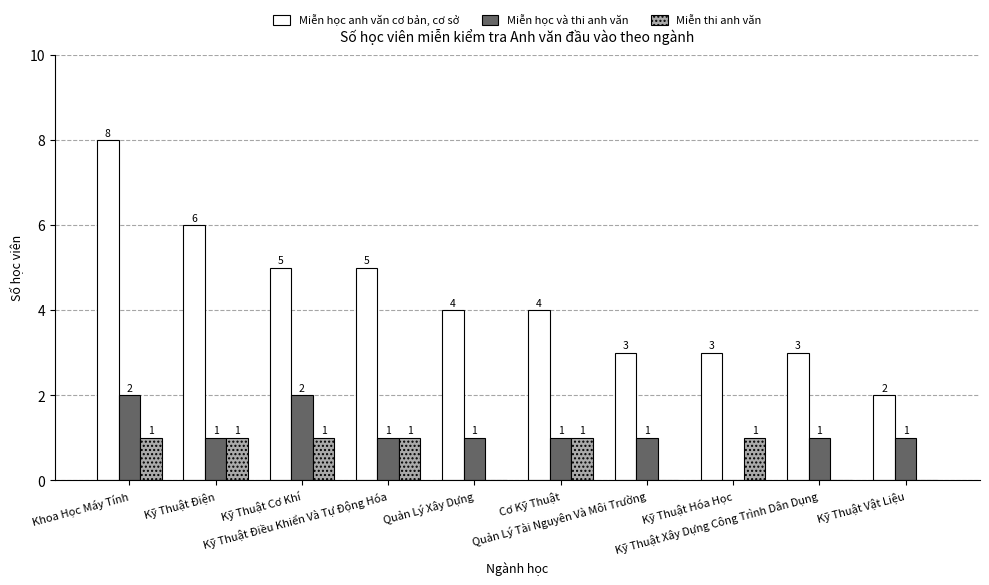

What are all the series names shown in the legend?

Miễn học anh văn cơ bản, cơ sở, Miễn học và thi anh văn, Miễn thi anh văn